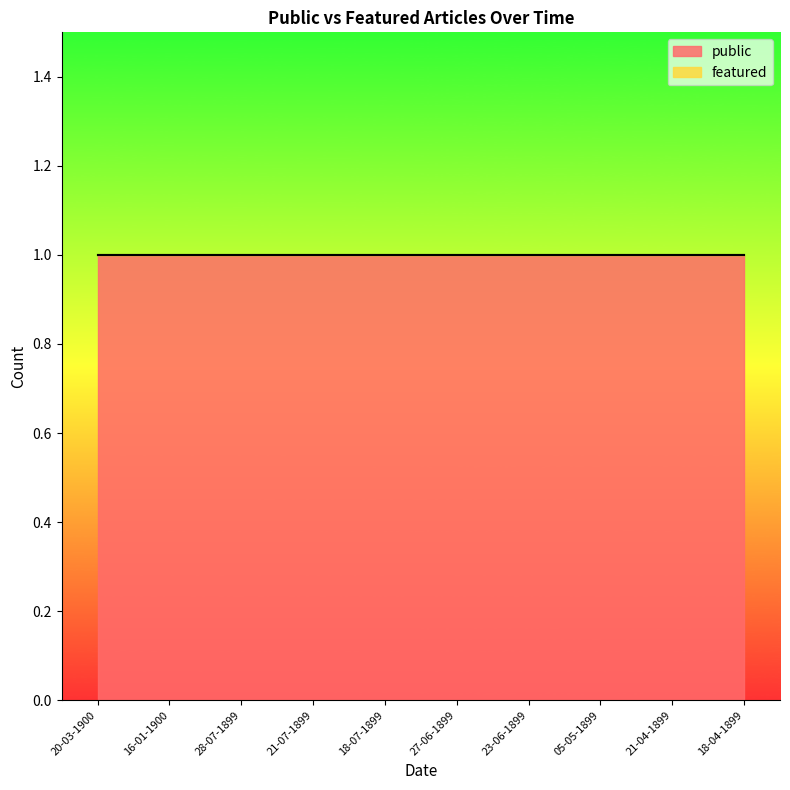

True or false: public and featured cross at least once.

False